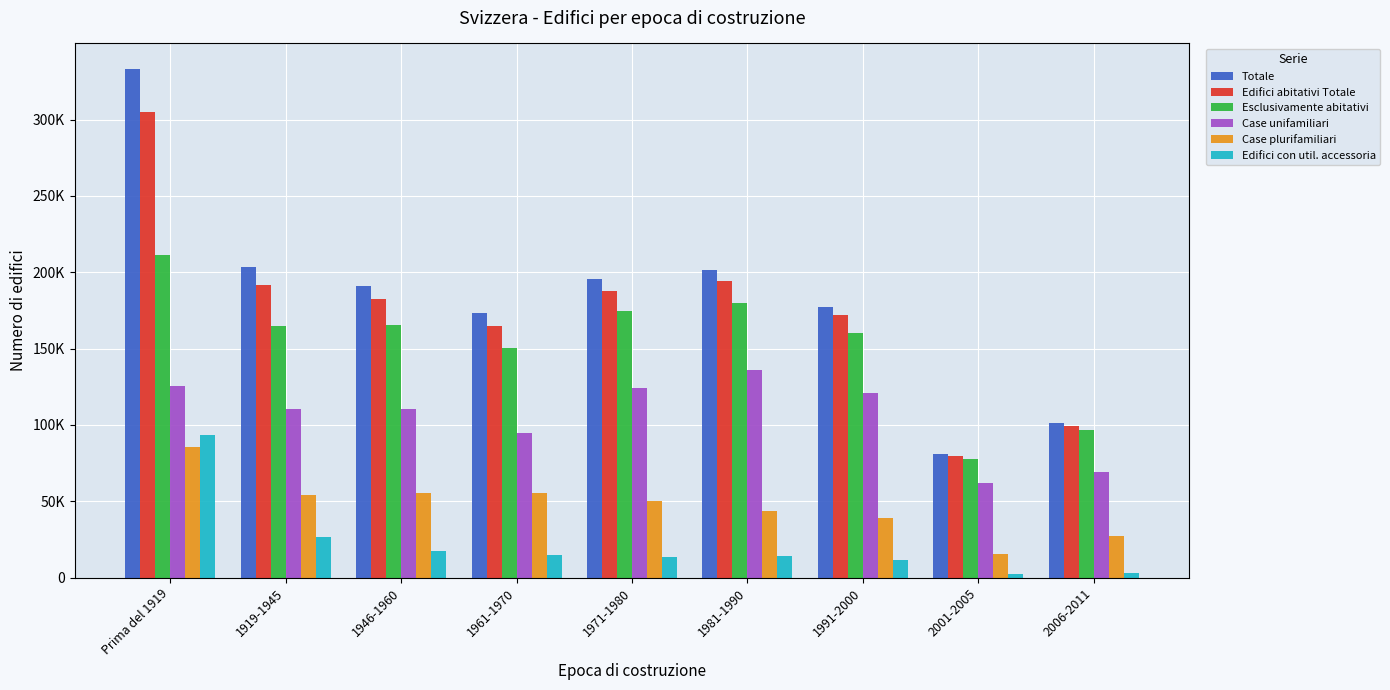

What are all the series names shown in the legend?

Totale, Edifici abitativi Totale, Esclusivamente abitativi, Case unifamiliari, Case plurifamiliari, Edifici con util. accessoria